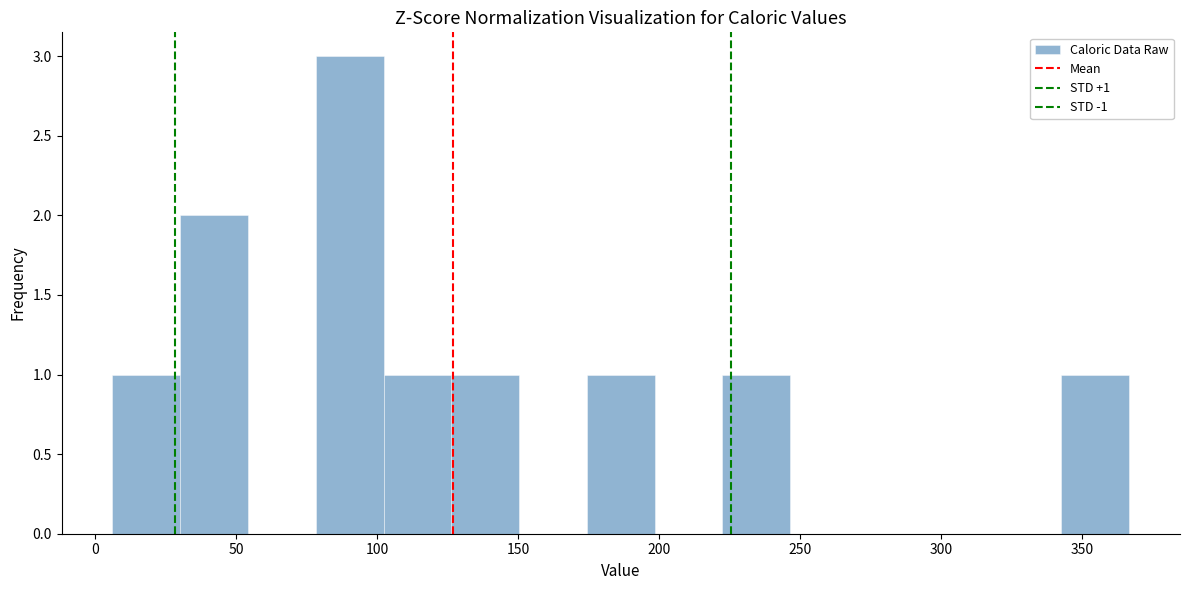

Which range on the x-axis has the tallest bar?

80 to 100